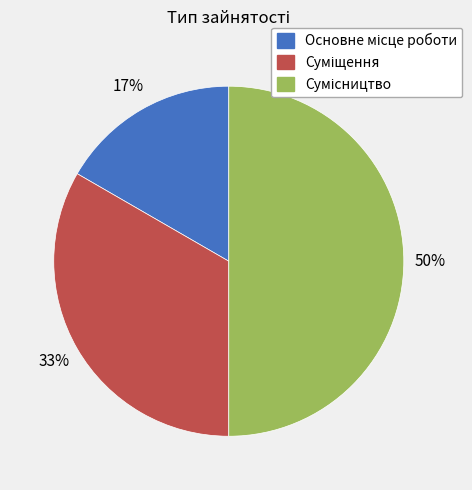

Count the number of slices in the pie.

3